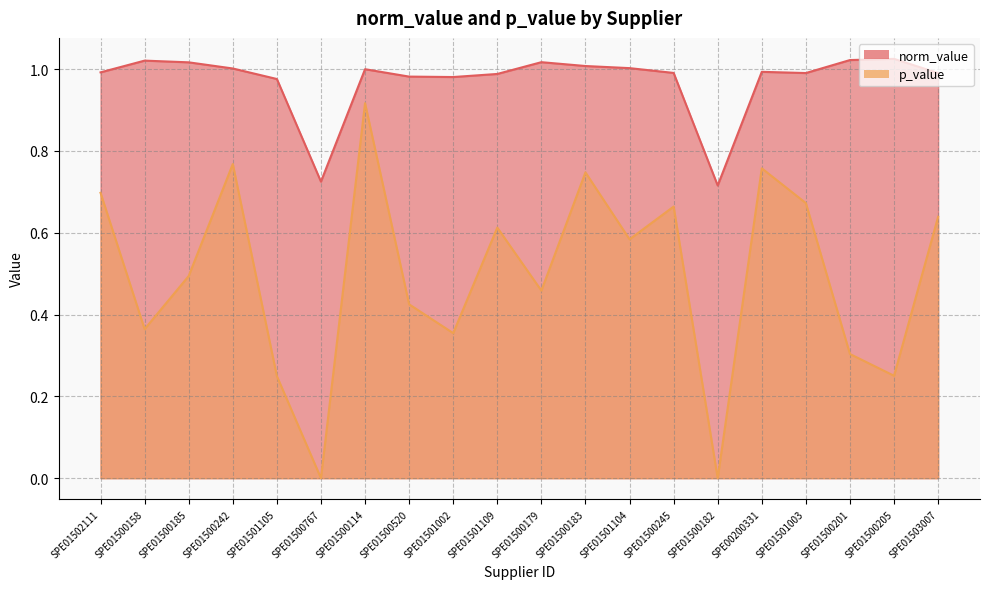

How many lines are shown in the chart?

2